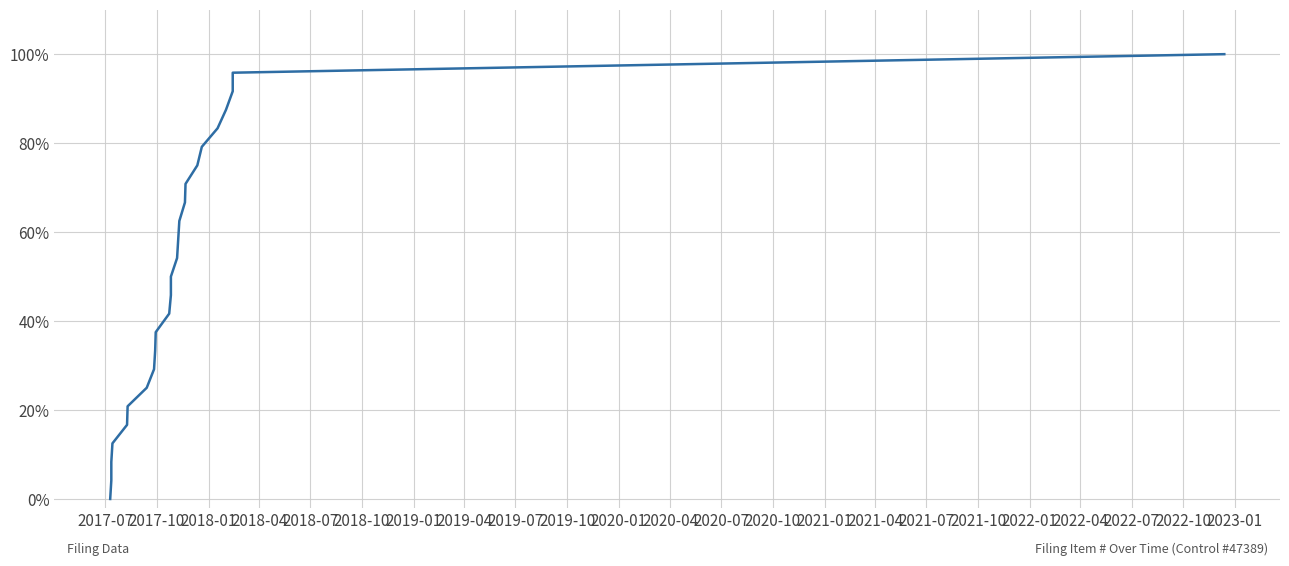

What is the average value?

0.5